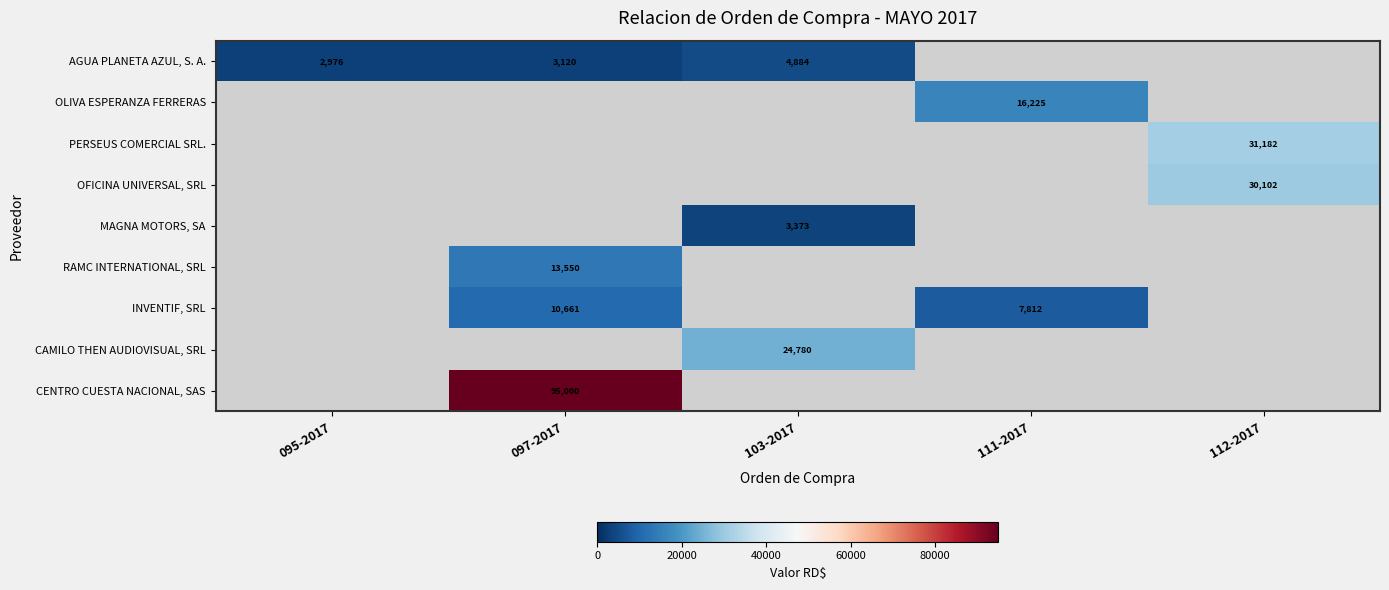

The value of INVENTIF, SRL at 097-2017 is 10661. True or false?

True